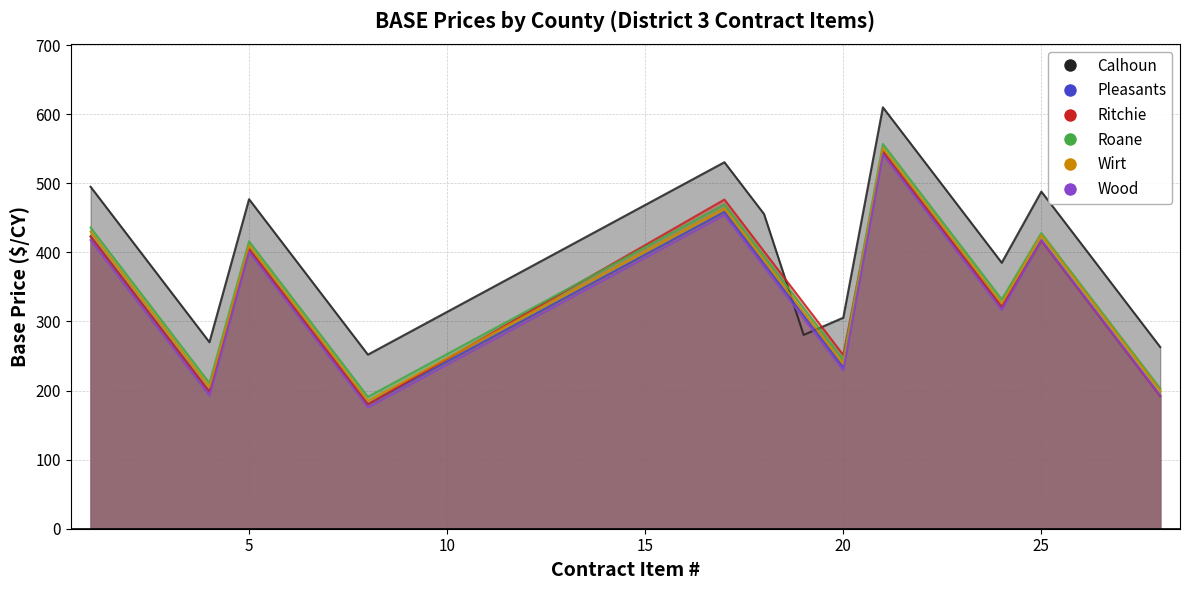

True or false: Wood and Ritchie intersect in this chart.

True